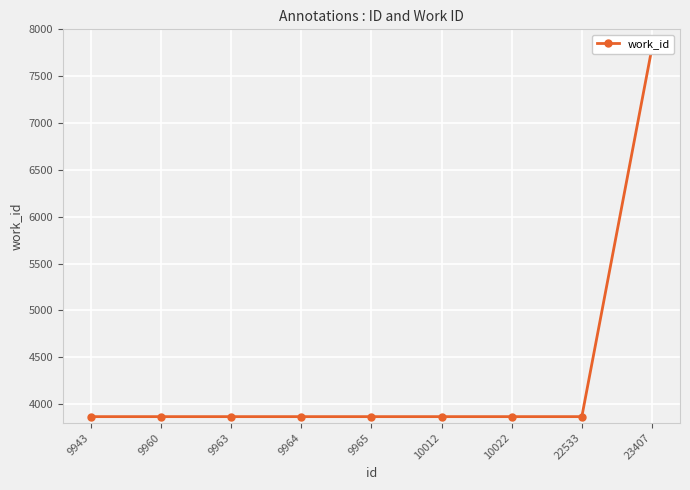

Reading left to right, list all the values displayed in this chart.

3866	3866	3866	3866	3866	3866	3866	3866	7801